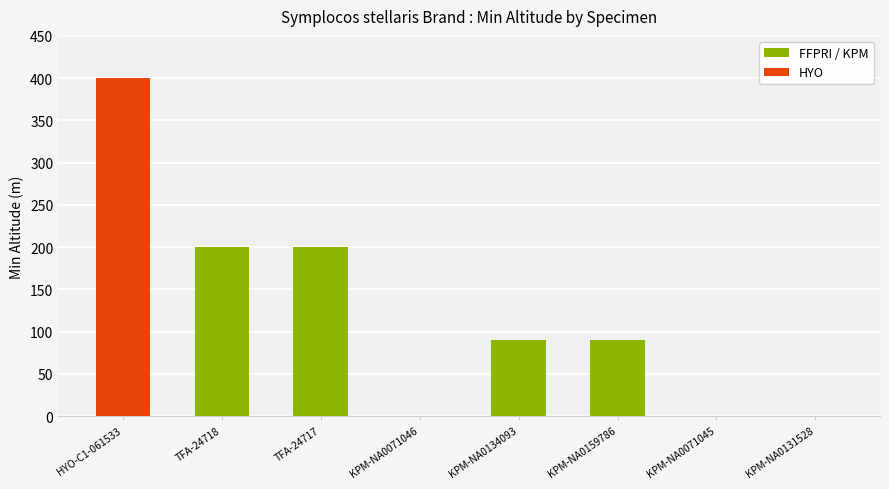

Which has a higher value, KPM-NA0134093 or TFA-24718?

TFA-24718